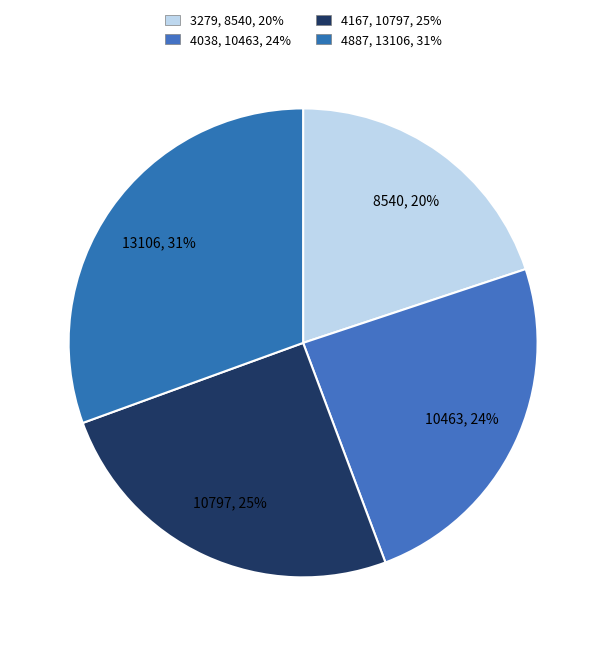

What is the largest slice in the pie chart?

4887